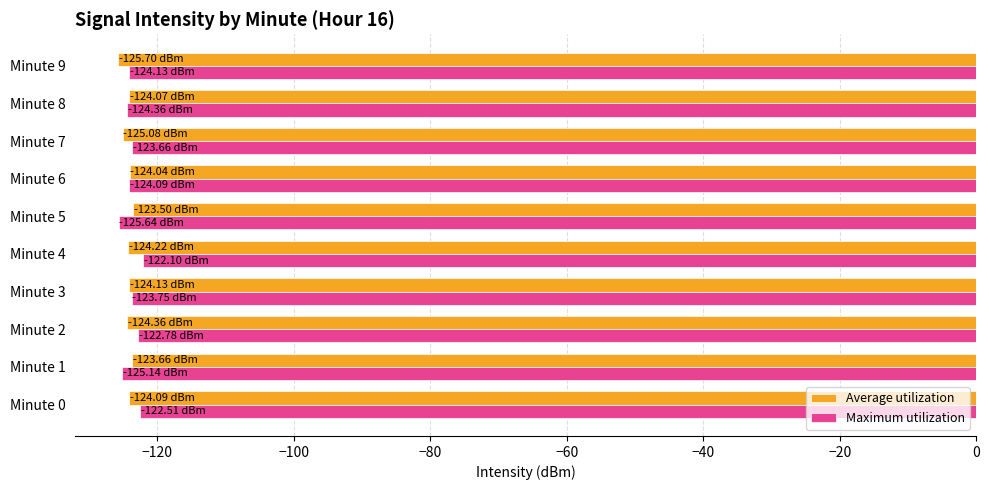

How many data points does each series have?

10